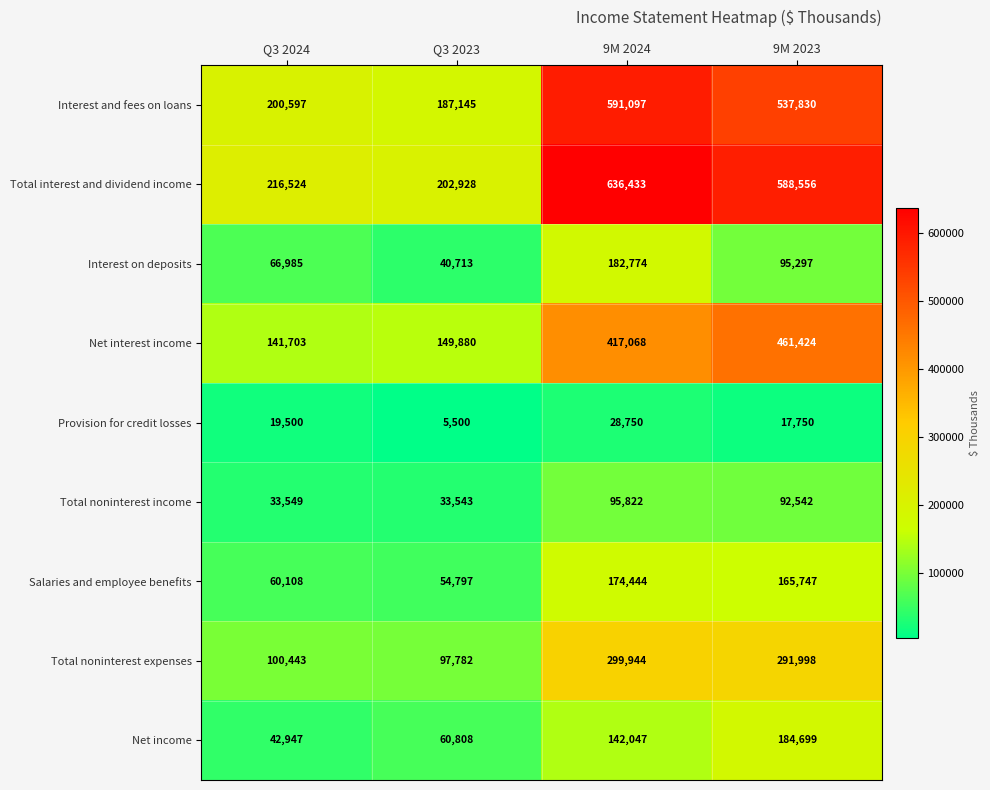

At Q3 2024, list the series in order from largest to smallest.

Total interest and dividend income, Interest and fees on loans, Net interest income, Total noninterest expenses, Interest on deposits, Salaries and employee benefits, Net income, Total noninterest income, Provision for credit losses